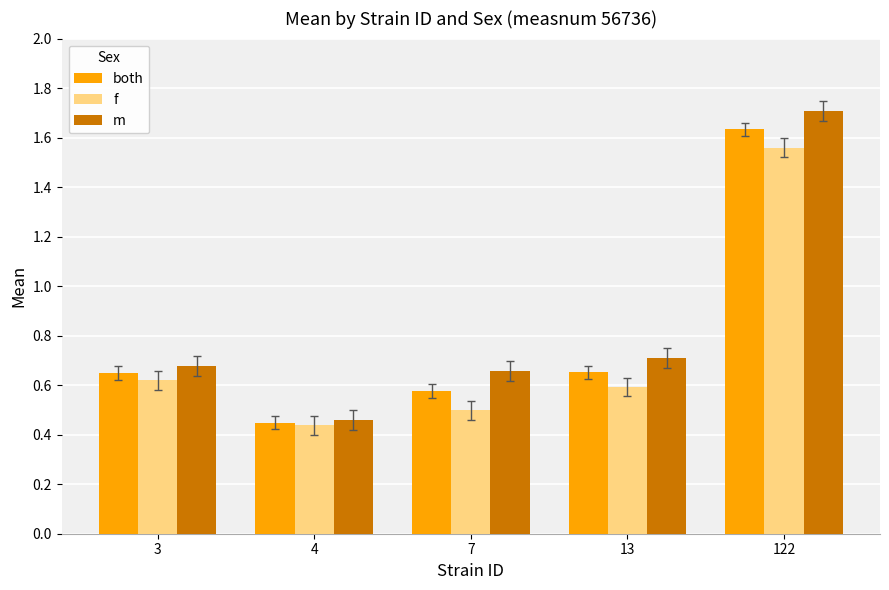

How many data points does each series have?

5